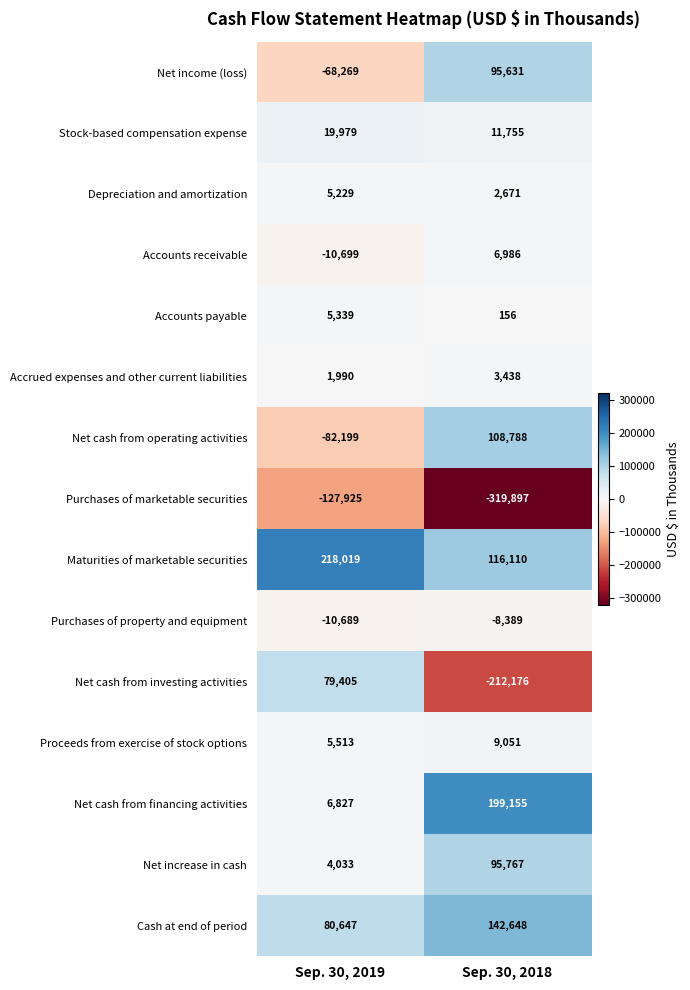

The value of Purchases of property and equipment at Sep. 30, 2019 is -10689. True or false?

True